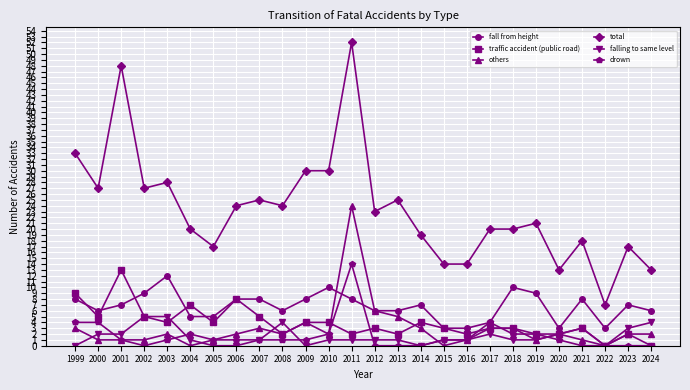

True or false: others and total cross at least once.

False